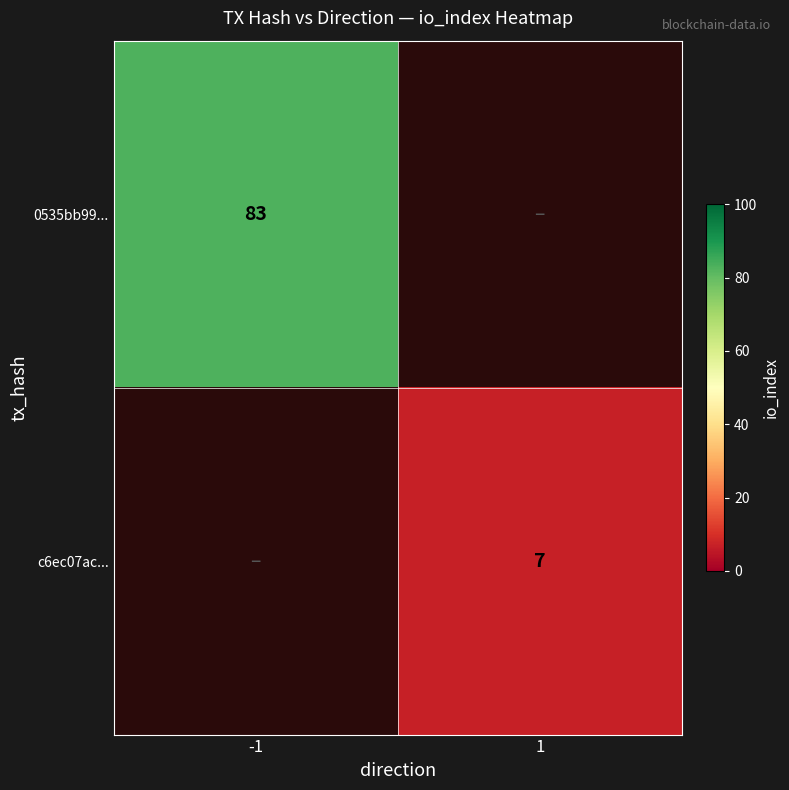

True or false: c6ec07ac... has a value of 4 at 1.

False